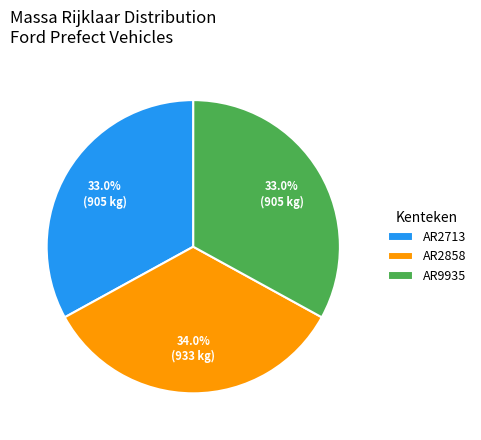

To the nearest percent, what is the difference between the largest and smallest slice percentages?

1%